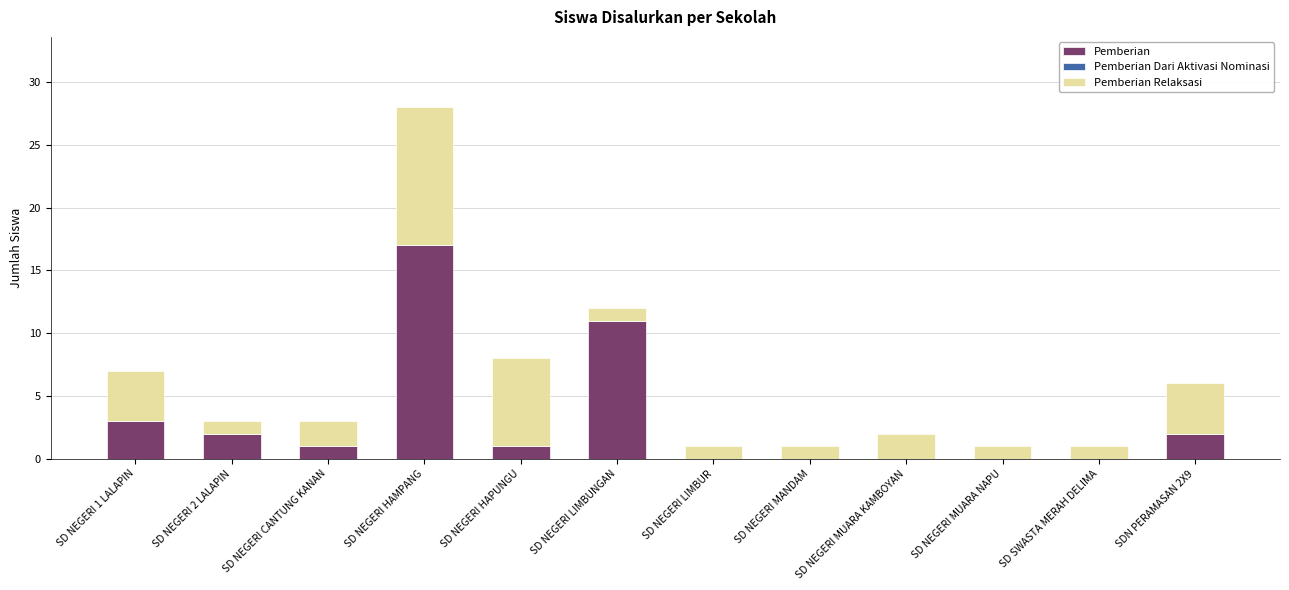

What is the sum of all Pemberian values?

37